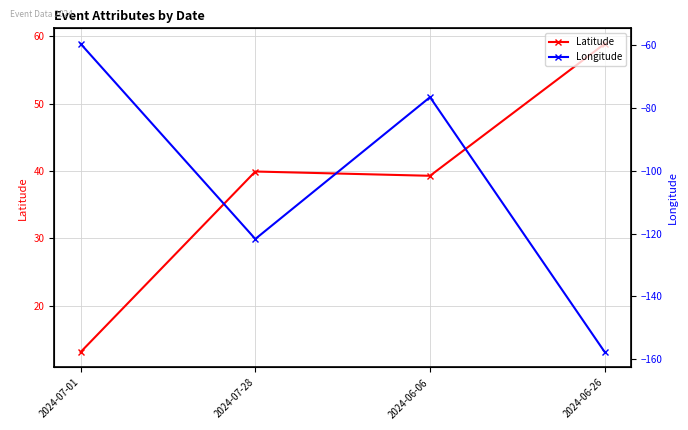

Is it true that Longitude equals -61.6 at 2024-07-28?

False